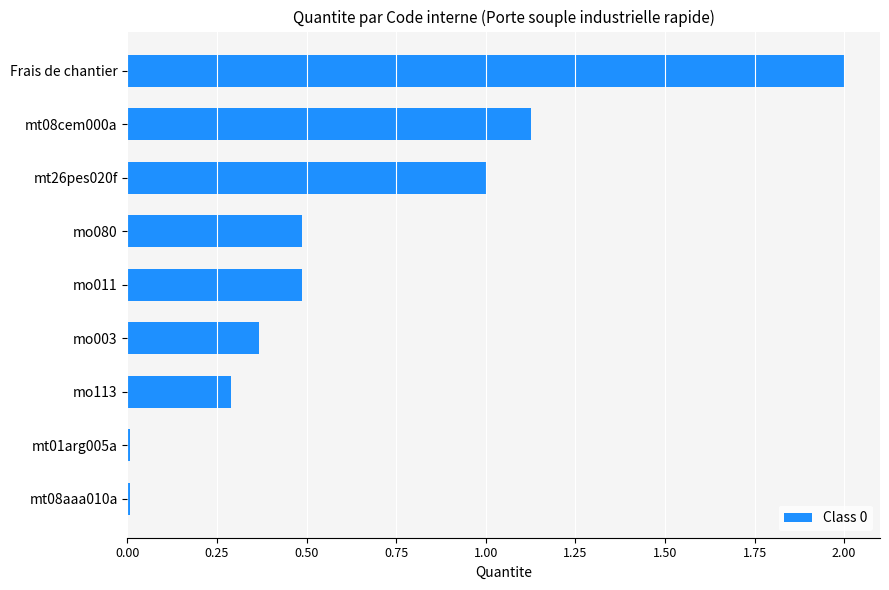

What is the greatest value displayed?

2.0